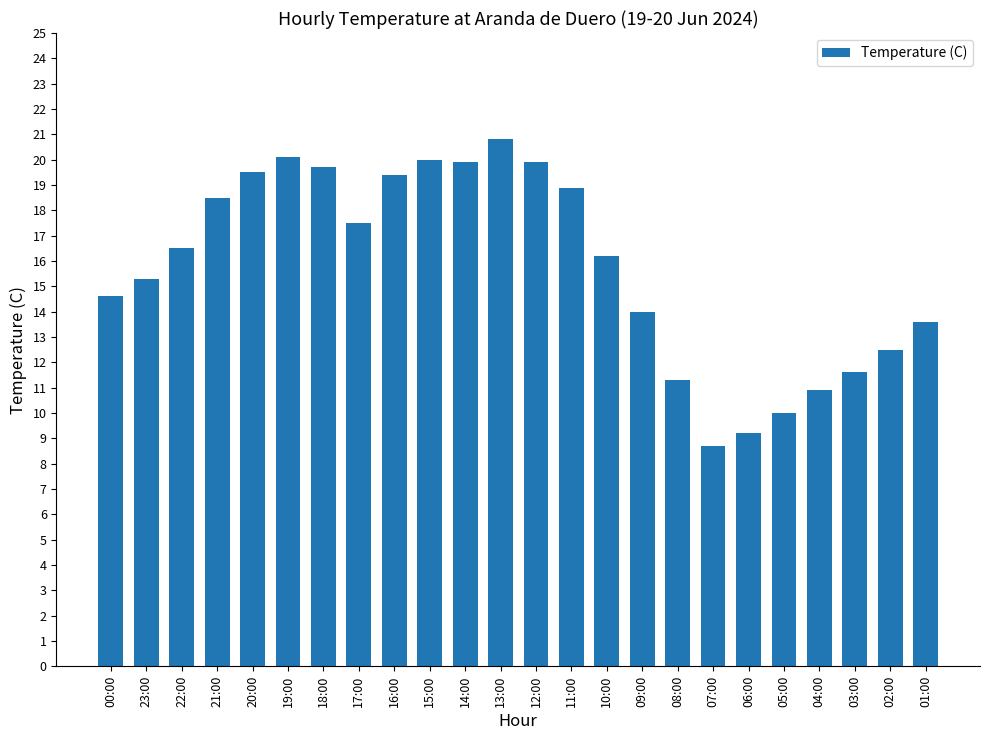

How many categories are shown in the chart?

24